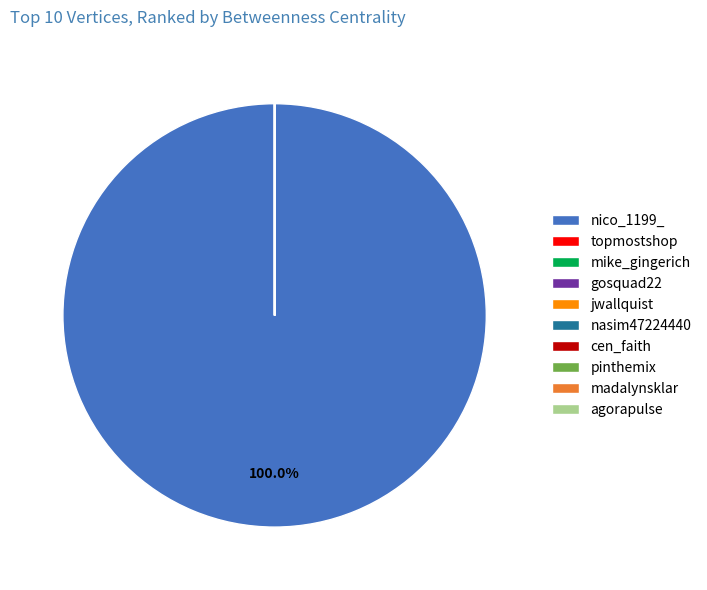

Which slice is the largest?

nico_1199_